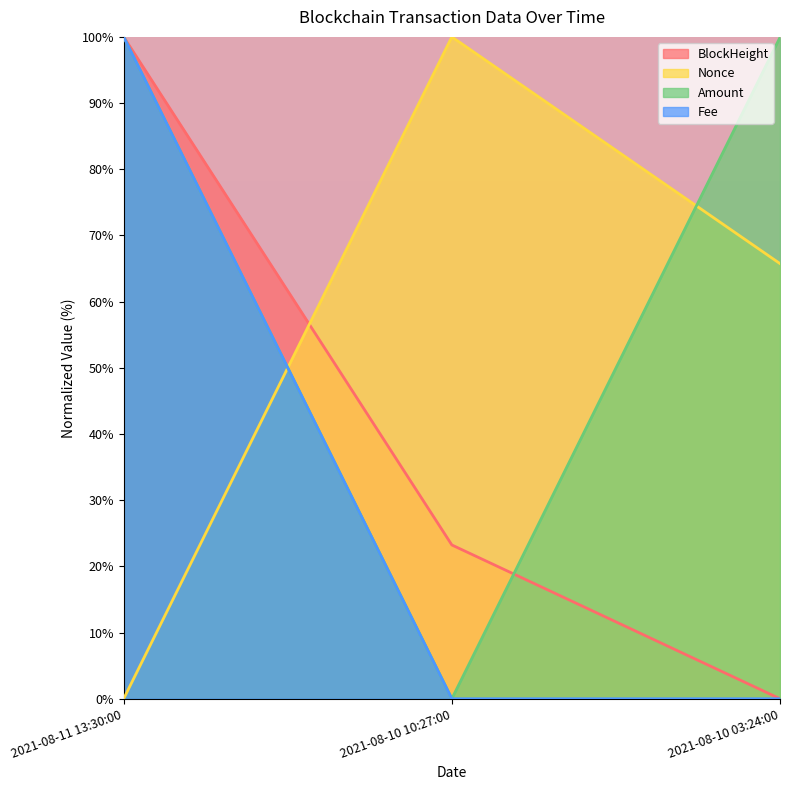

Is the value of Nonce at 2021-08-11 13:30:00 greater than the value of Fee at 2021-08-11 13:30:00?

No